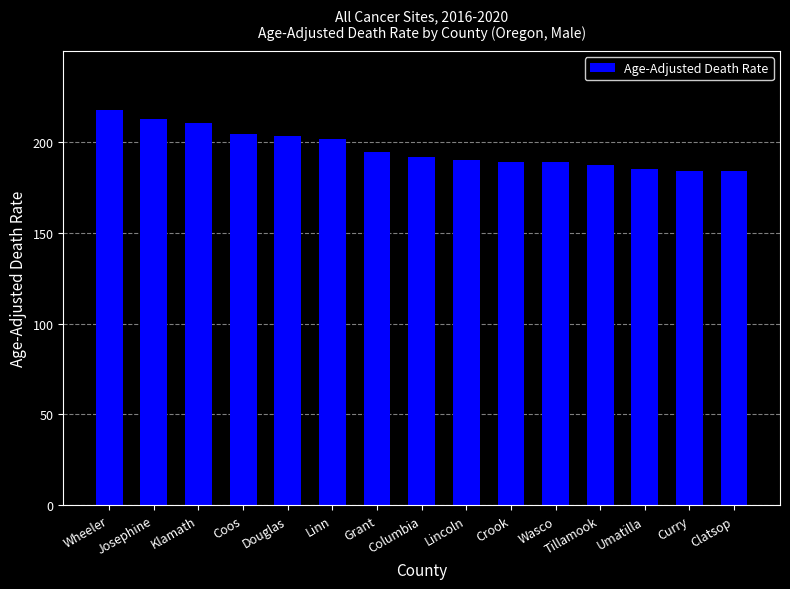

What is the minimum value shown in the chart?

183.7